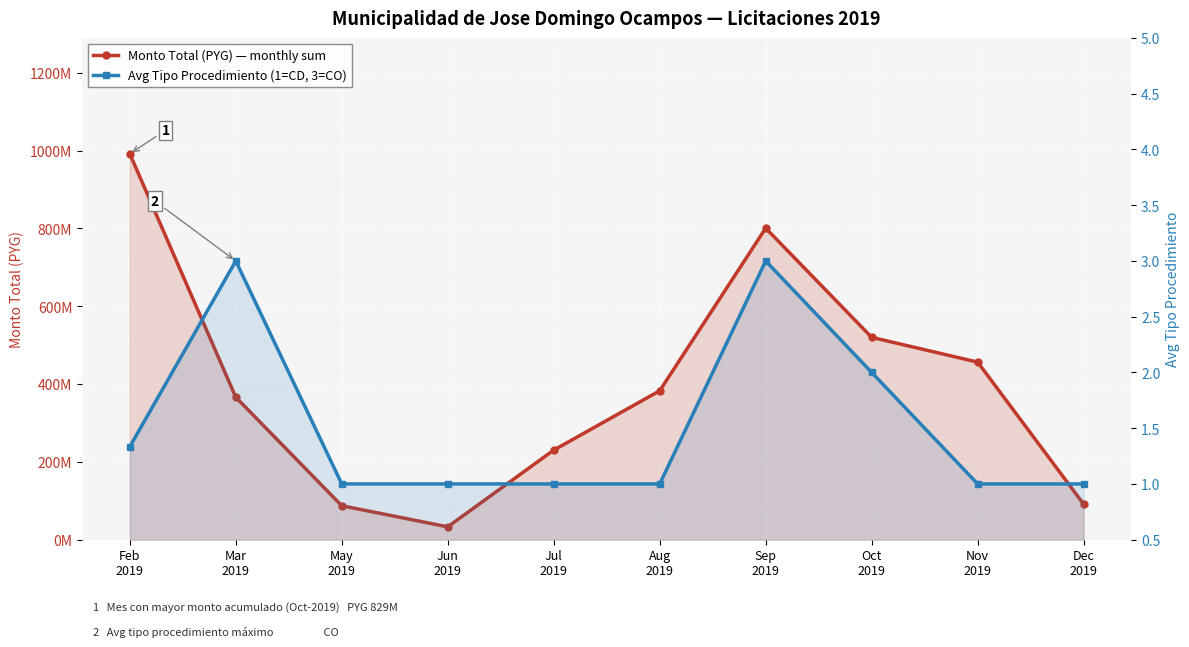

How many interior local valleys does the Monto Total (PYG) series have?

1